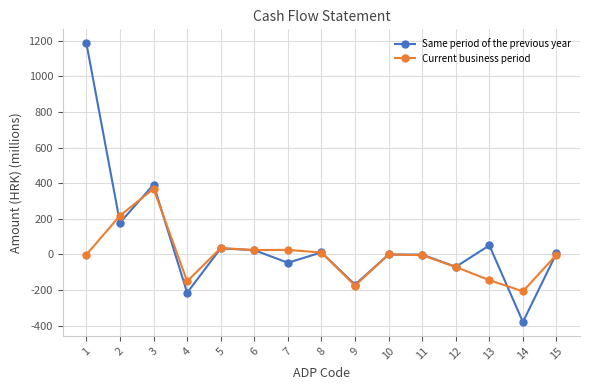

Which category has the lowest value in the Same period of the previous year series?

14